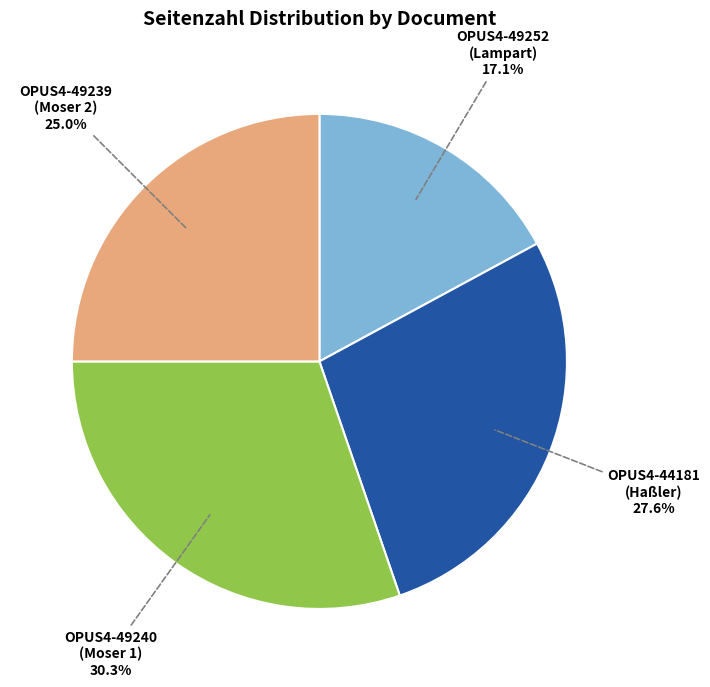

Which has a higher value, OPUS4-49239 (Moser 2) or OPUS4-49252 (Lampart)?

OPUS4-49239 (Moser 2)